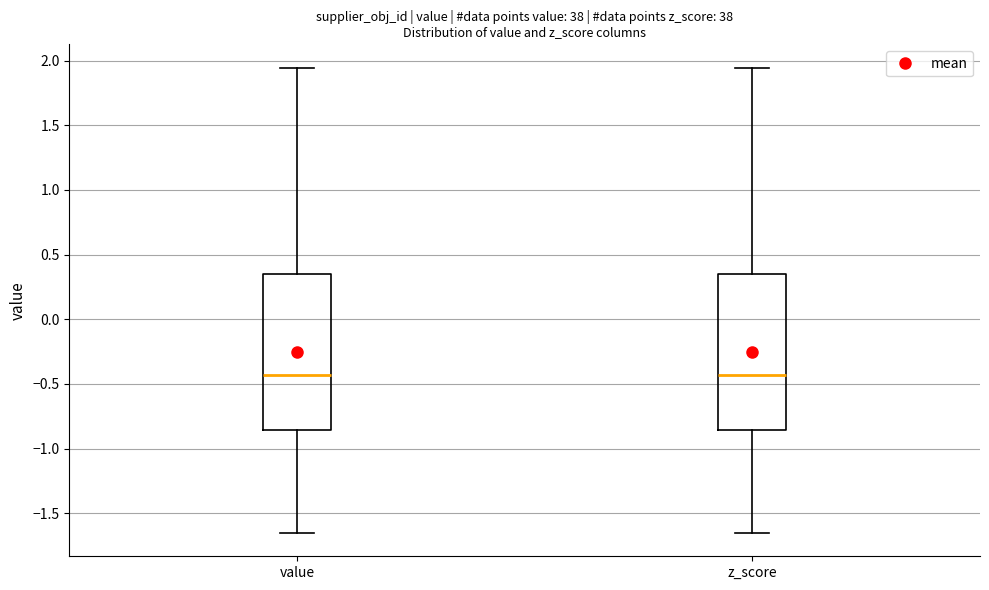

Where does the median line of the box for value sit on the y-axis? The values are not printed on the chart, so give them approximately, as read against the axis.

-0.45